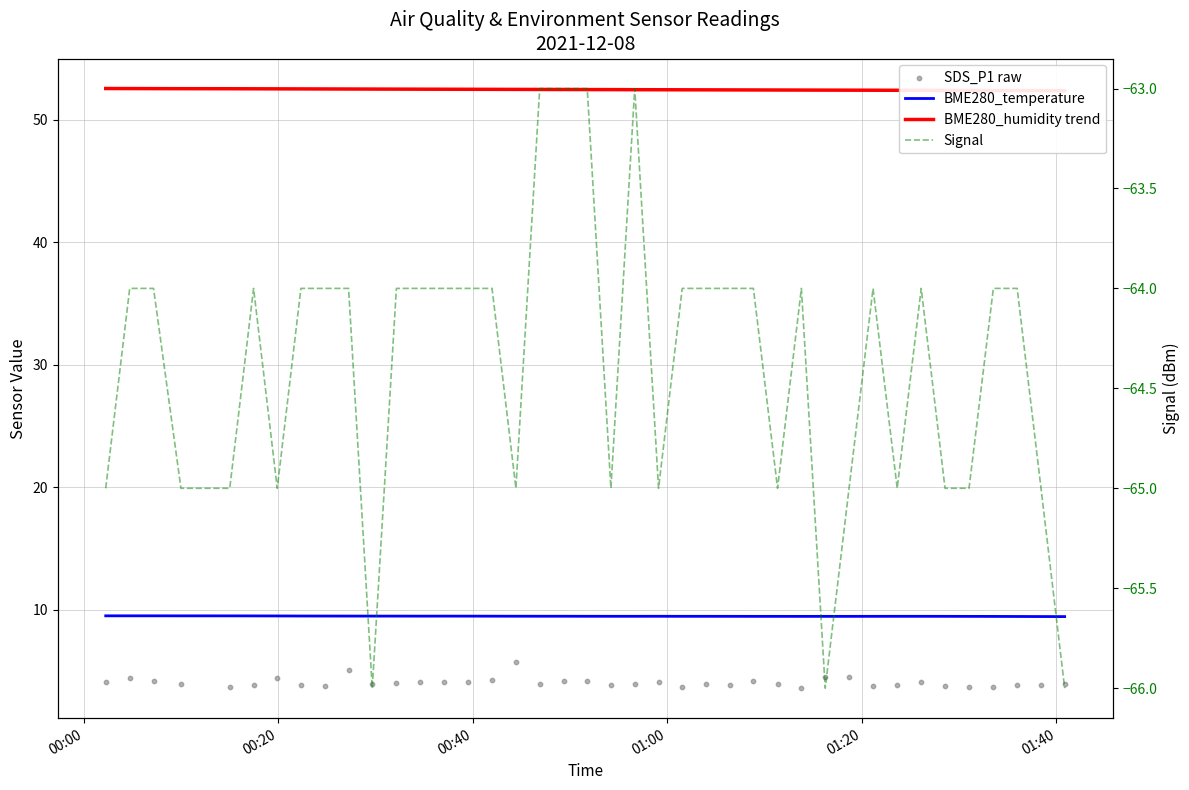

Which series has the largest total across all categories?

BME280_humidity trend